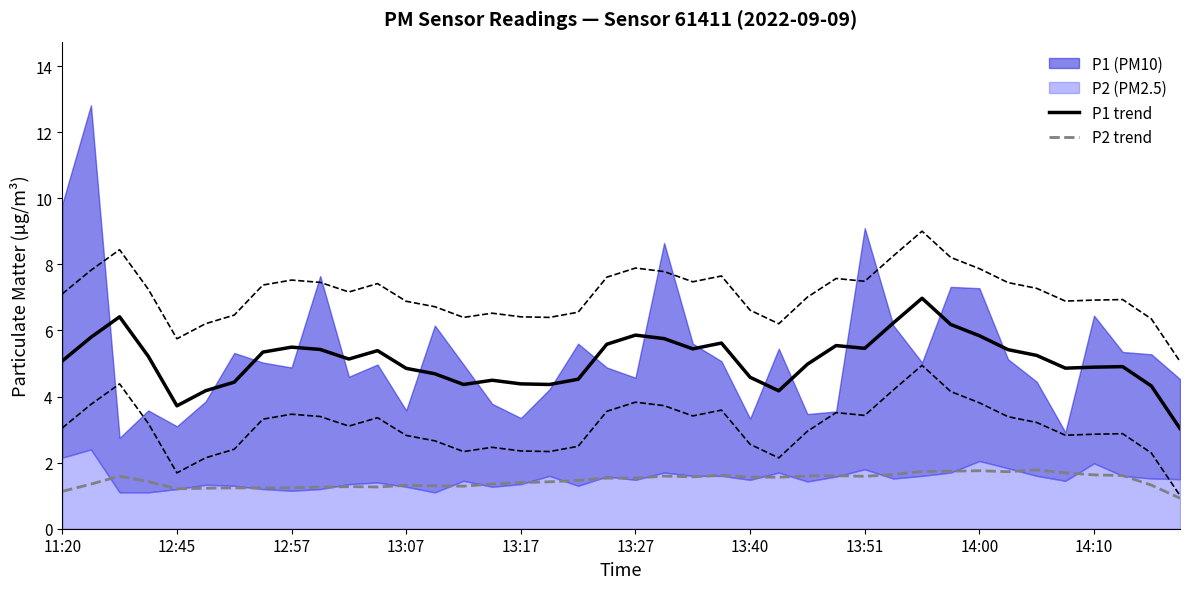

What is the difference between the maximum and minimum values in the P1 trend series?

3.9